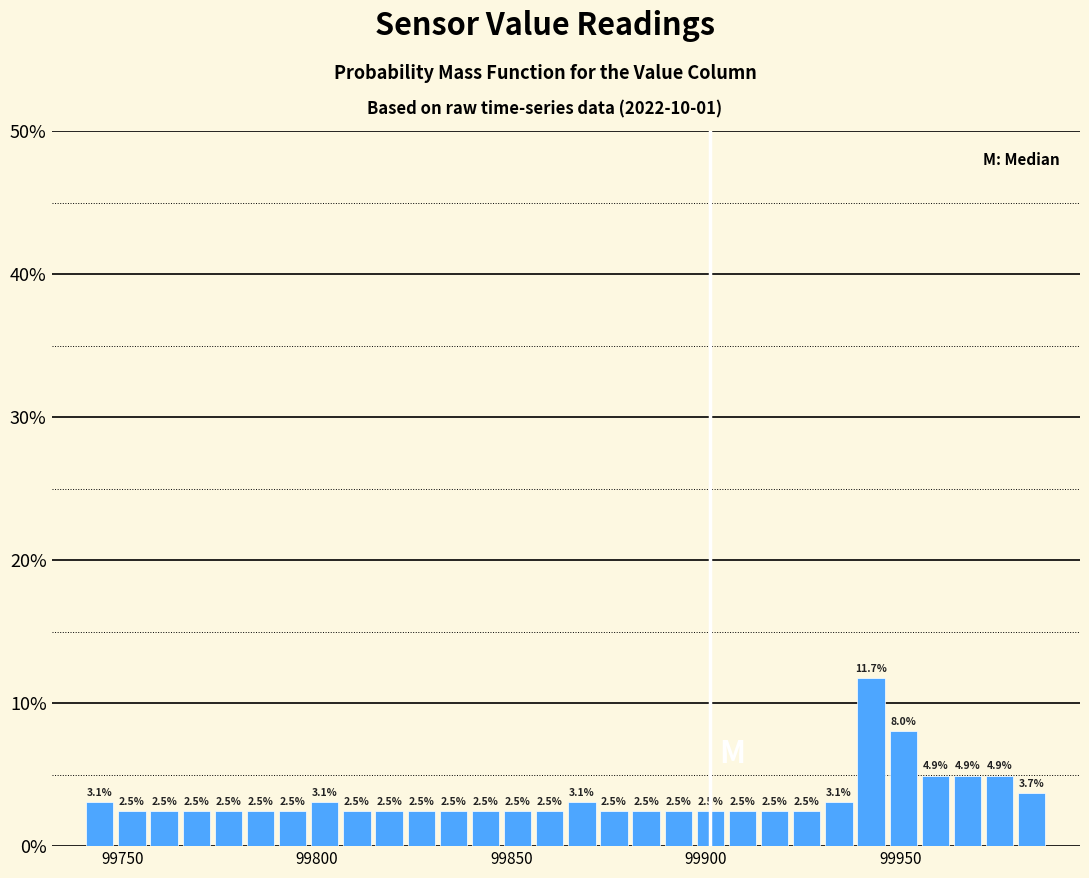

Read against the x-axis, roughly where is the centre of the tallest bar?

99940